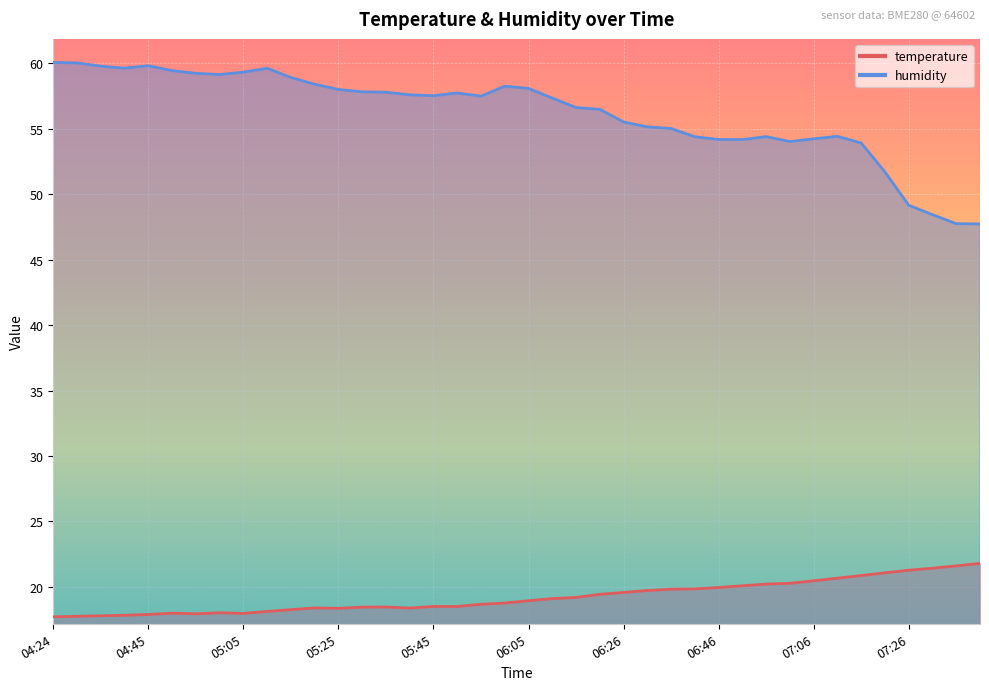

Rank the series by their maximum value, from lowest to highest.

temperature, humidity